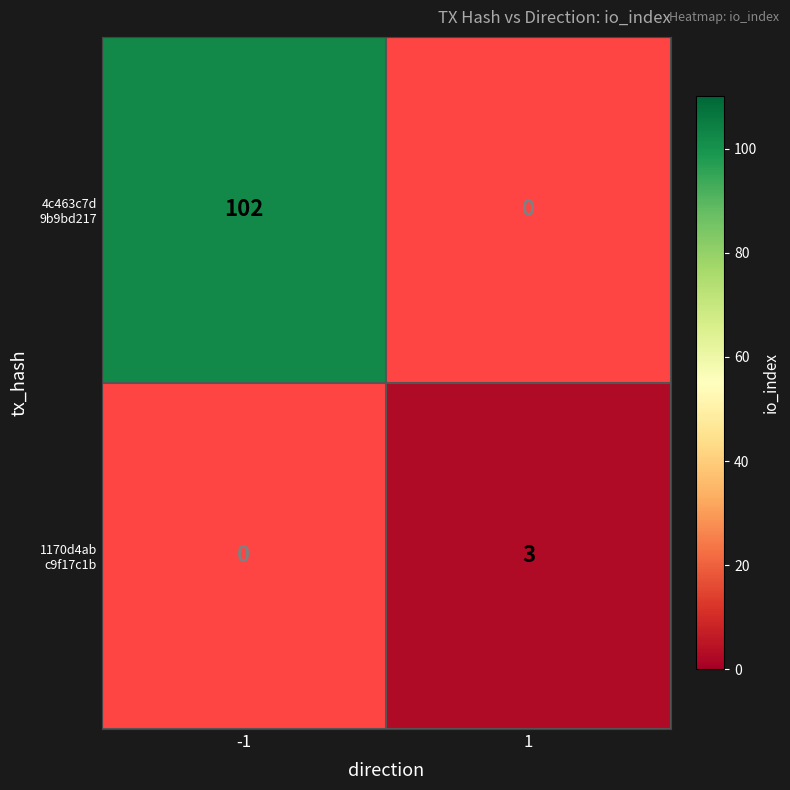

Rank the categories by 1170d4ab c9f17c1b value from highest to lowest.

-1, 1